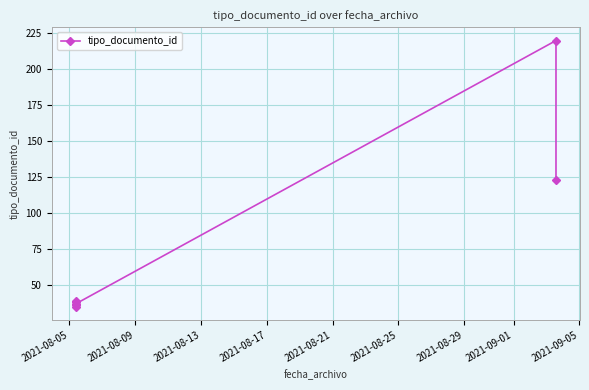

True or false: the data has more than 2 interior local peaks.

True